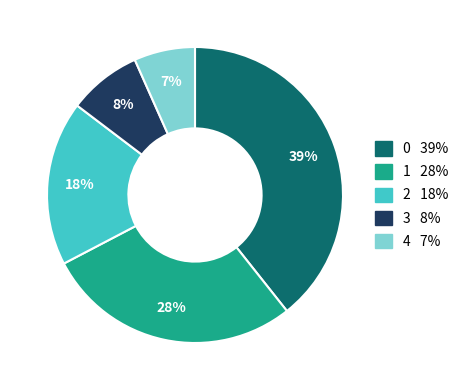

How many segments does this pie chart have?

5